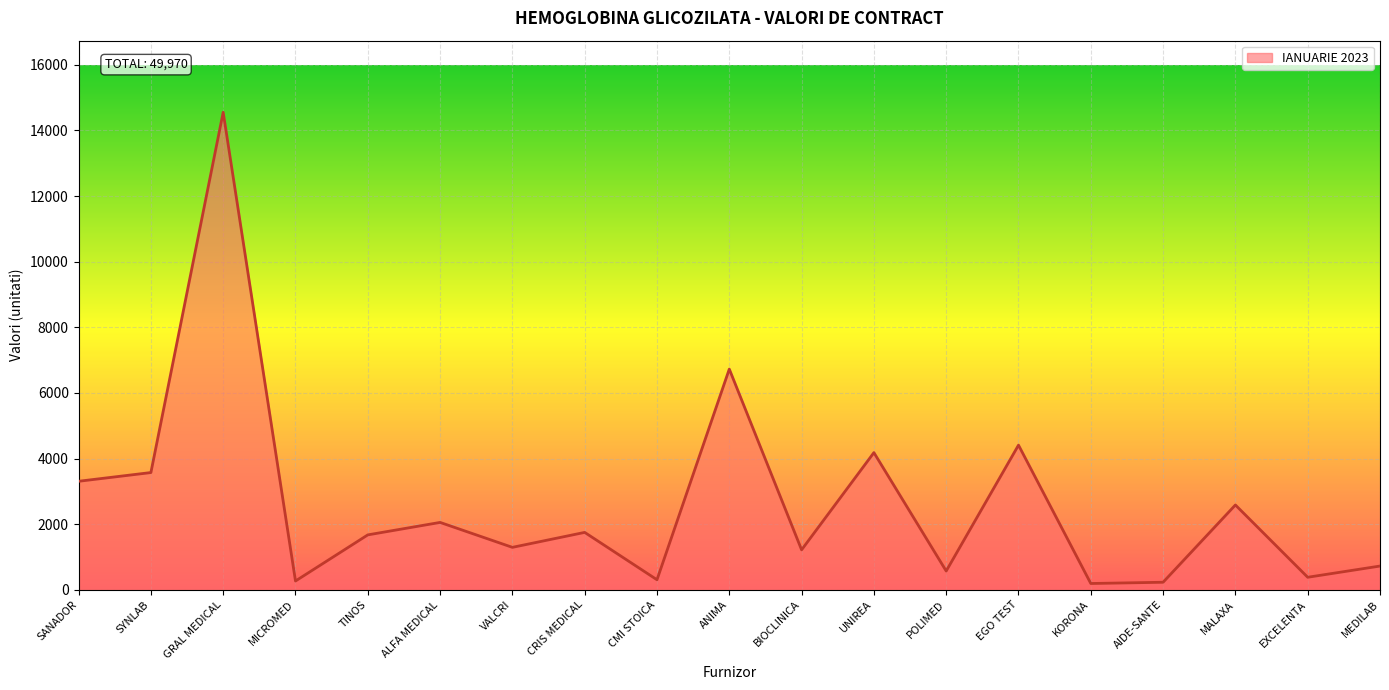

What is the greatest value displayed?

14554